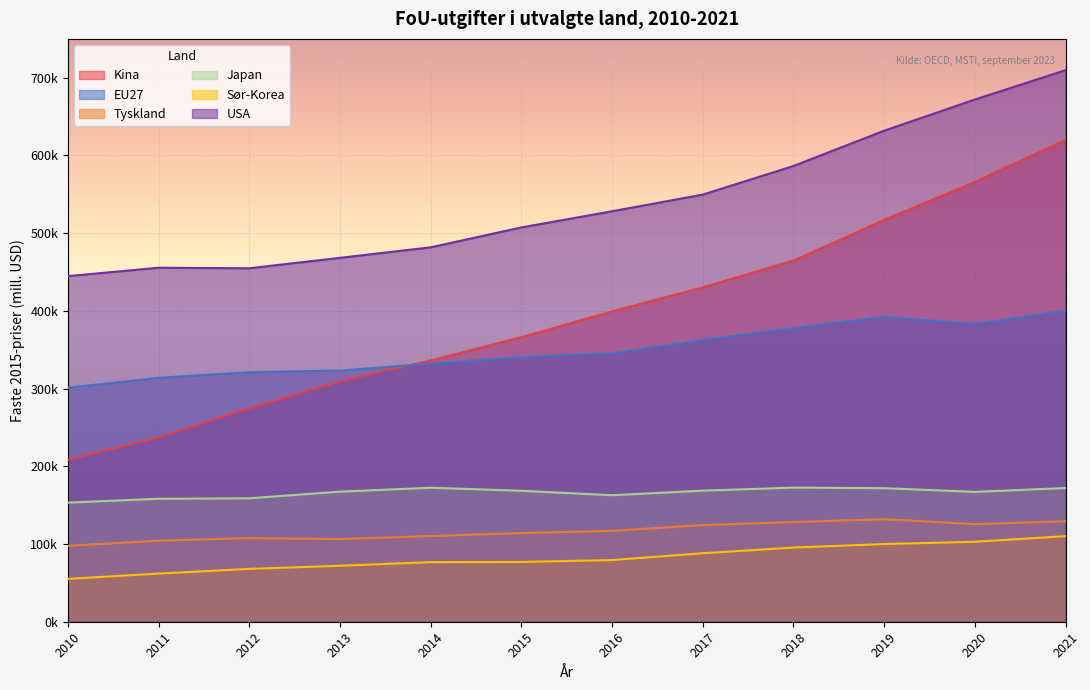

At which category does the chart reach its minimum across all series?

2010